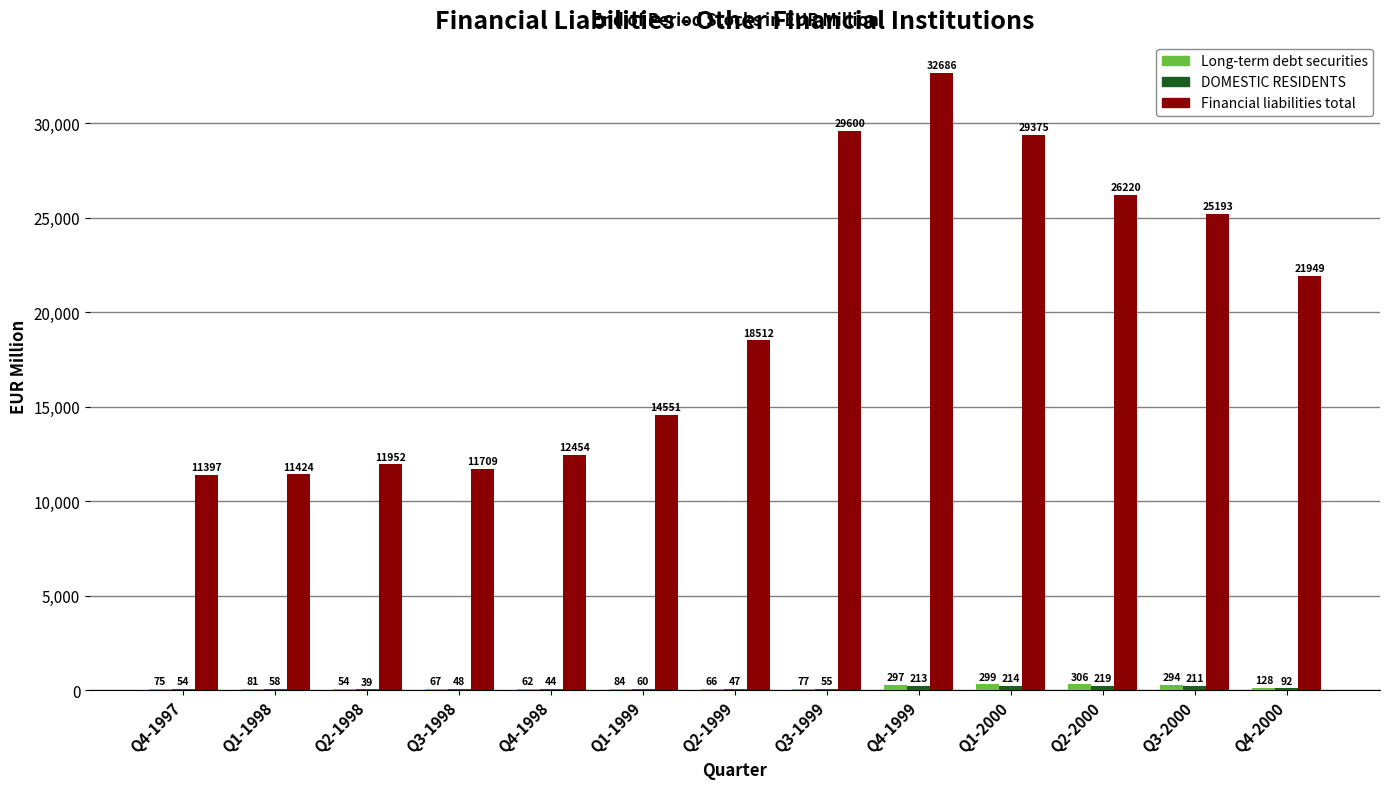

What is the maximum value shown in the chart?

32686.5